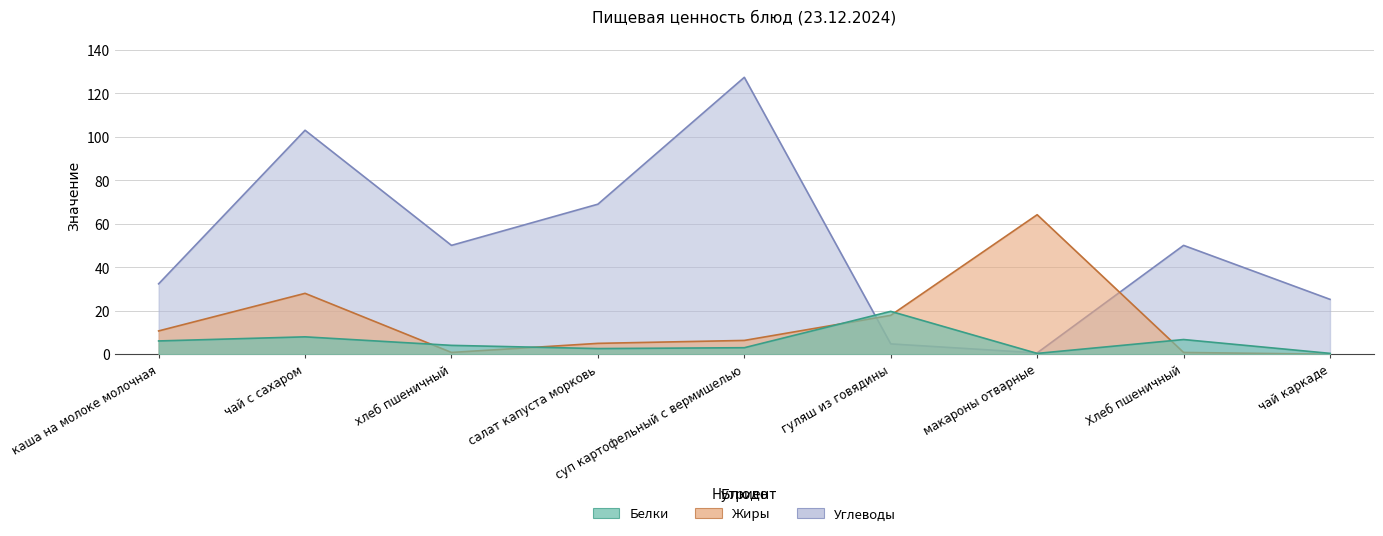

Does the chart display data point markers on the line(s)?

No